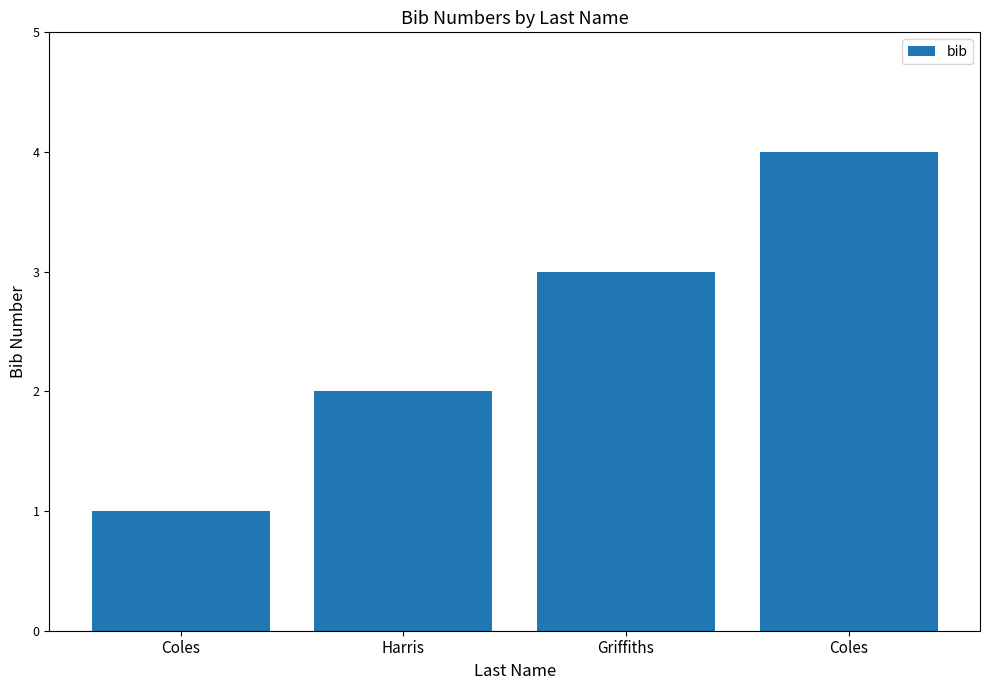

Does the chart contain any negative values?

No